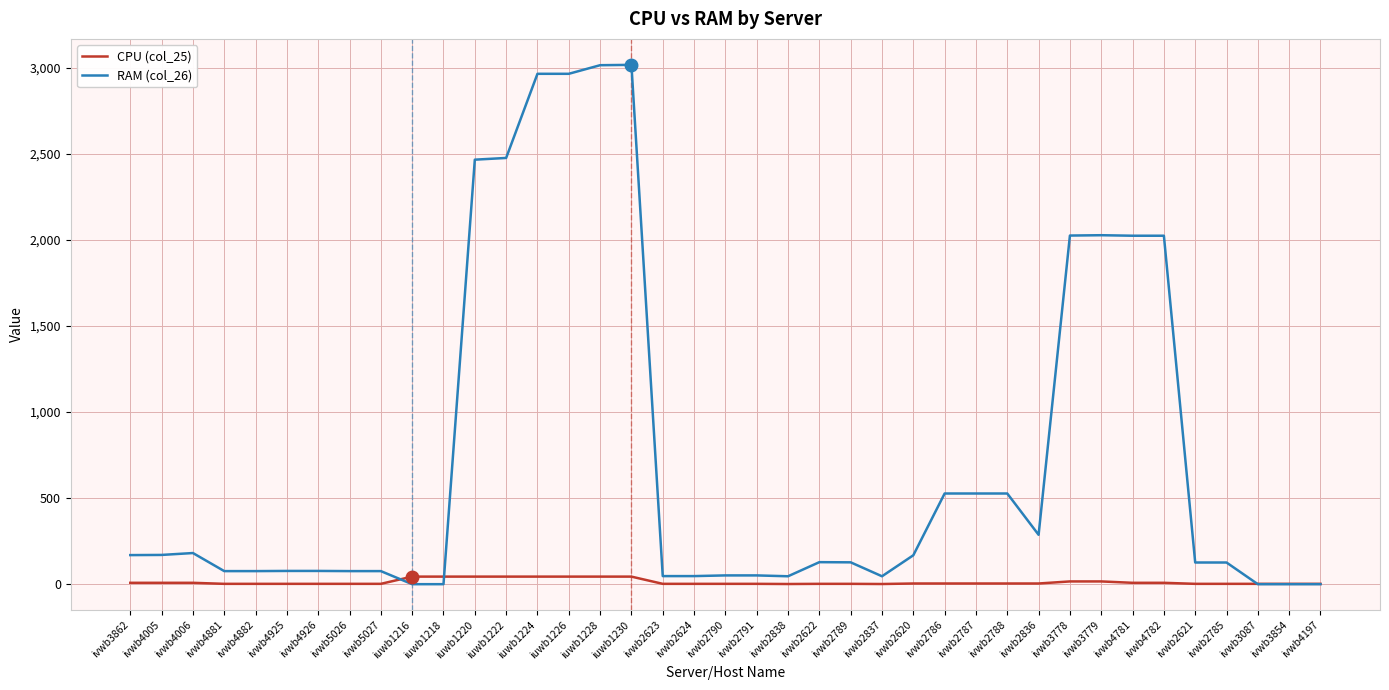

Which series has the largest range (max minus min)?

RAM (col_26)